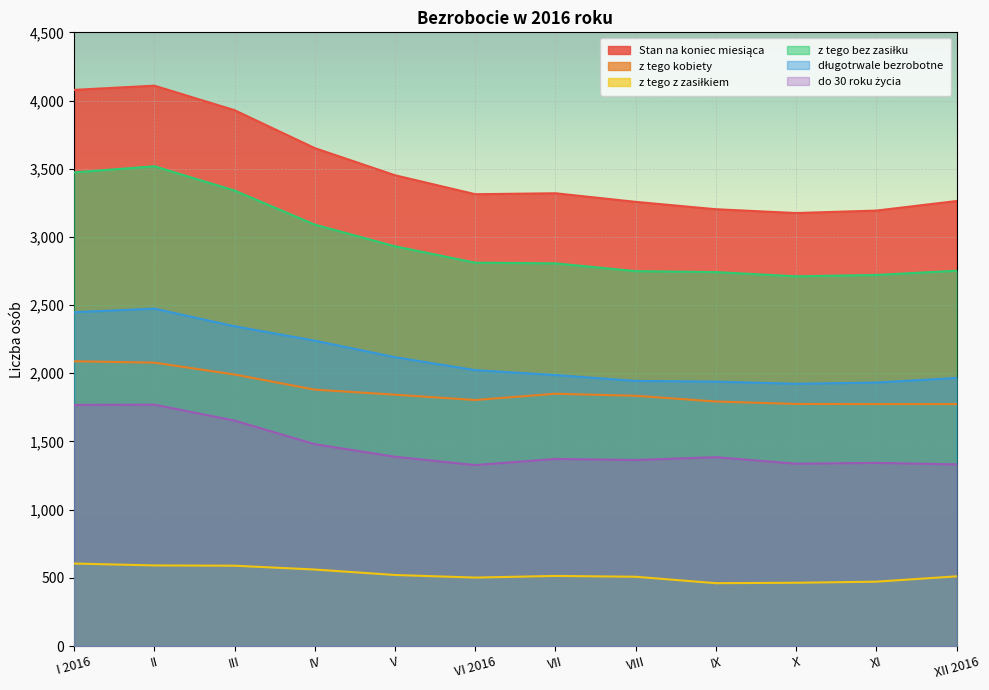

Does the chart display data point markers on the line(s)?

No